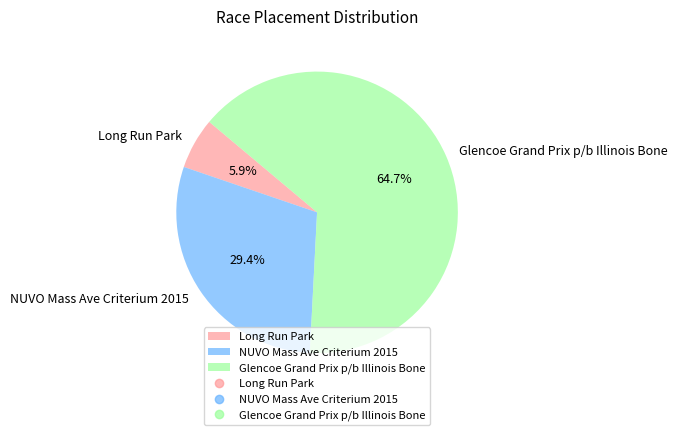

Combined, do Long Run Park and NUVO Mass Ave Criterium 2015 account for over 50%?

No